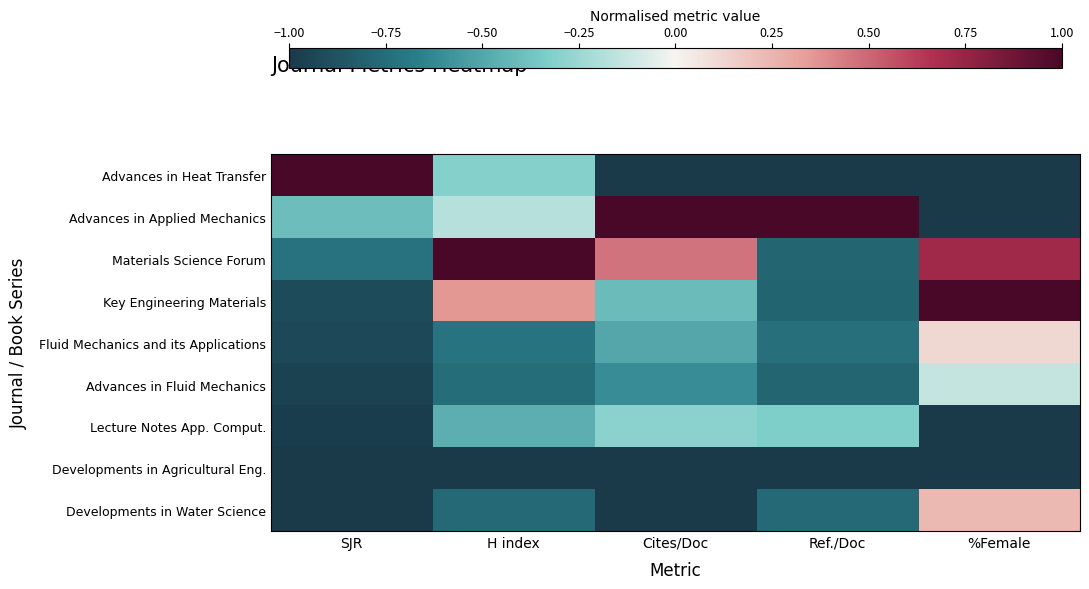

Between %Female and Ref./Doc, which is larger?

%Female